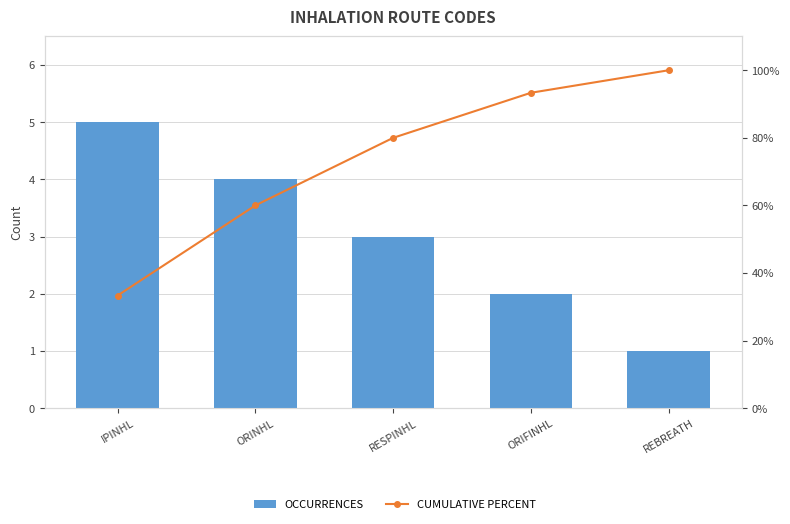

Which series changed the most between ORINHL and ORIFINHL?

CUMULATIVE PERCENT